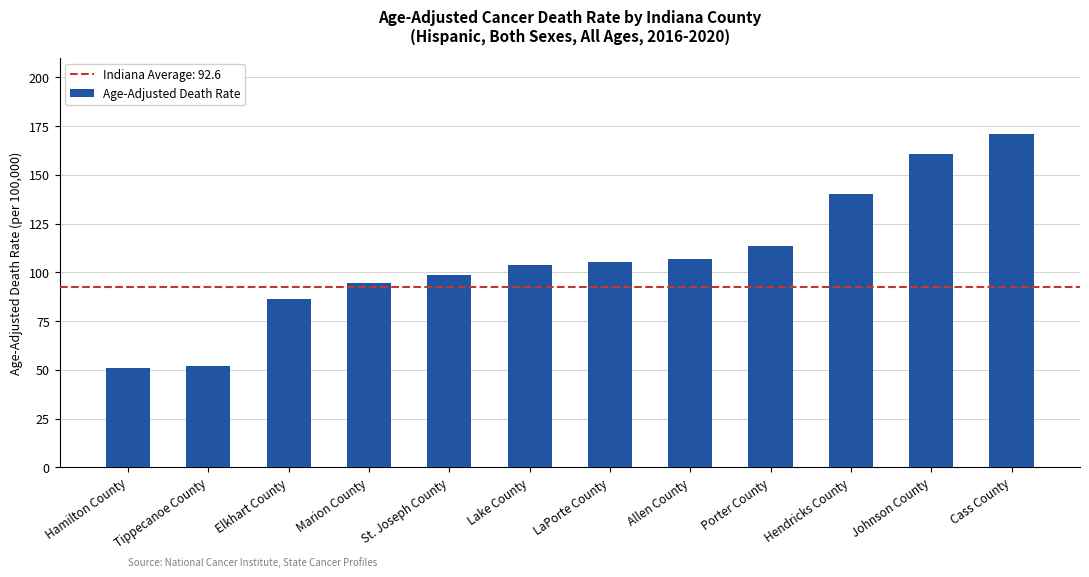

Reading left to right, extract all data points from this chart.

51.1	52.1	86.6	94.8	98.5	103.9	105.3	107.0	113.4	140.4	160.5	171.0